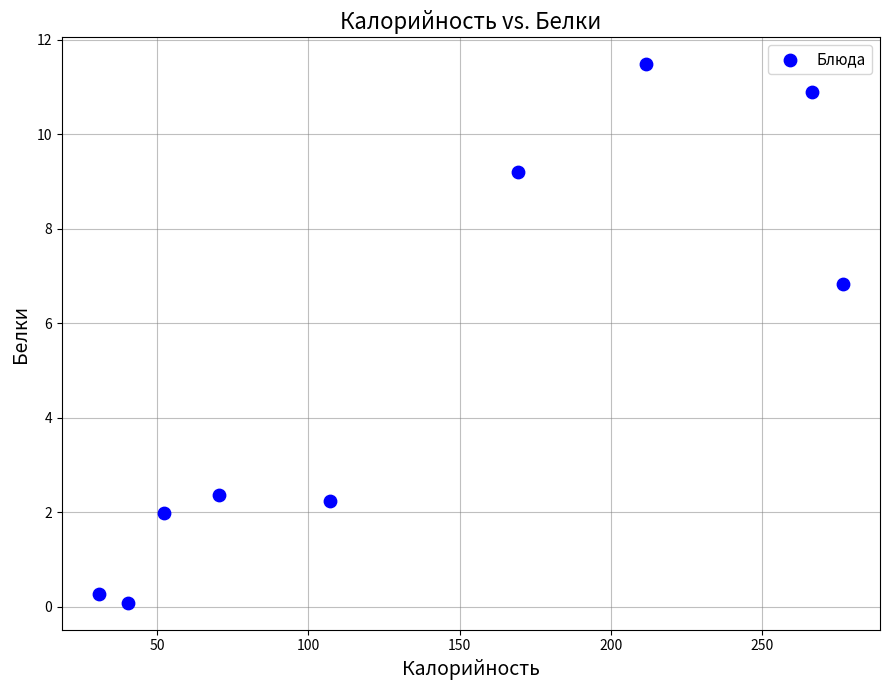

What Y value in the scatter plot is closest to 5?

6.8